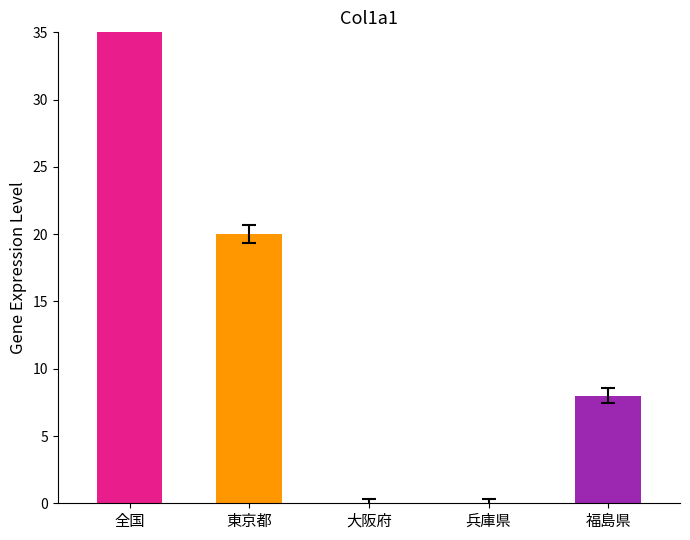

Does the chart contain stacked bars?

No